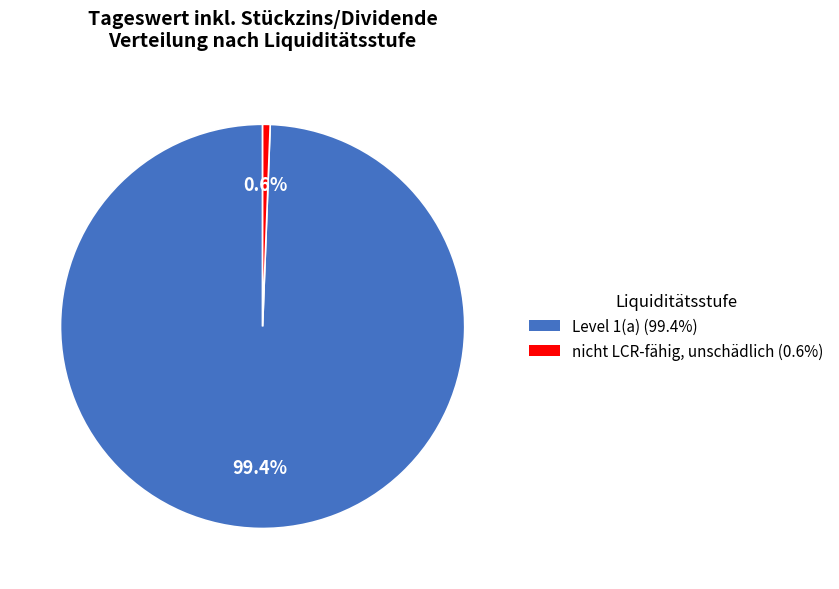

How many slices are in this pie chart?

2